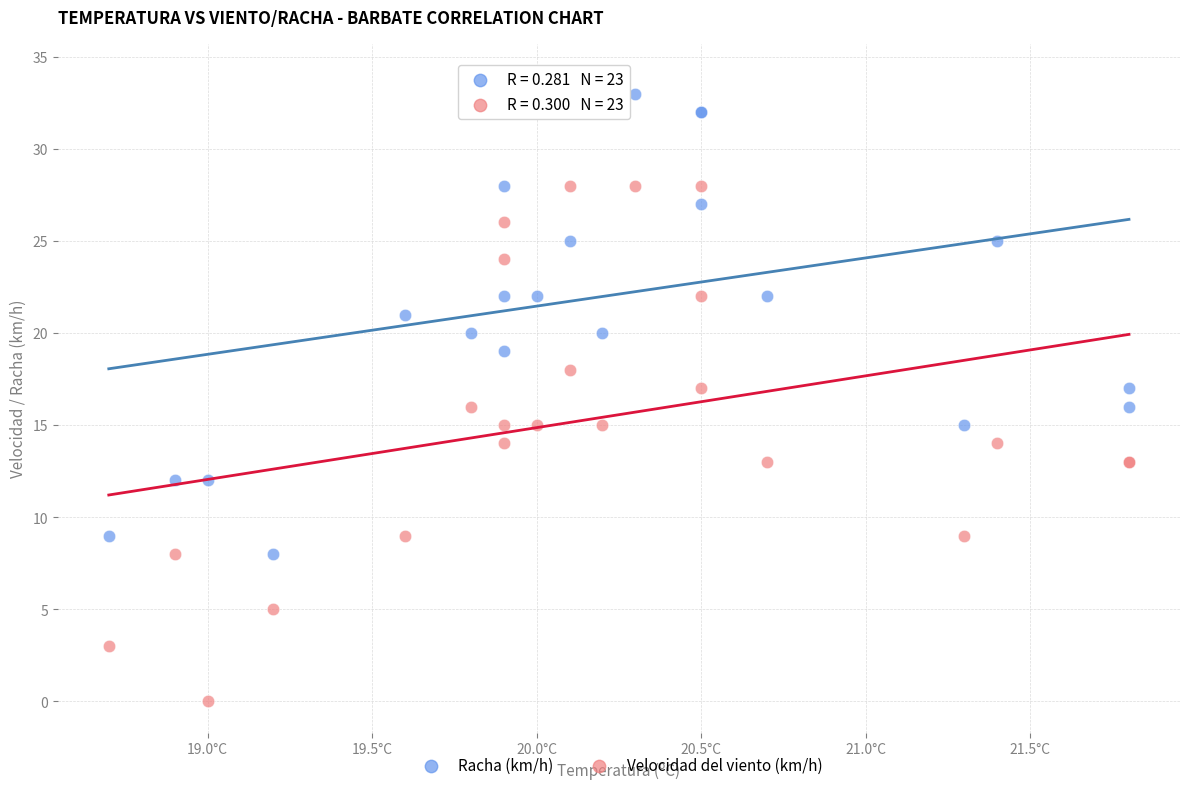

Which series reaches the minimum Y coordinate?

Velocidad del viento (km/h)